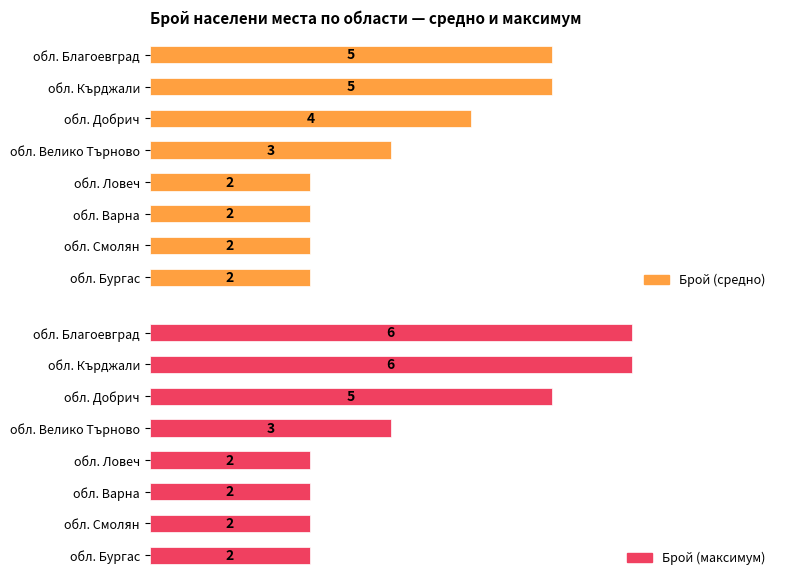

Between 1 and 7, which series saw the biggest shift?

Брой (максимум)